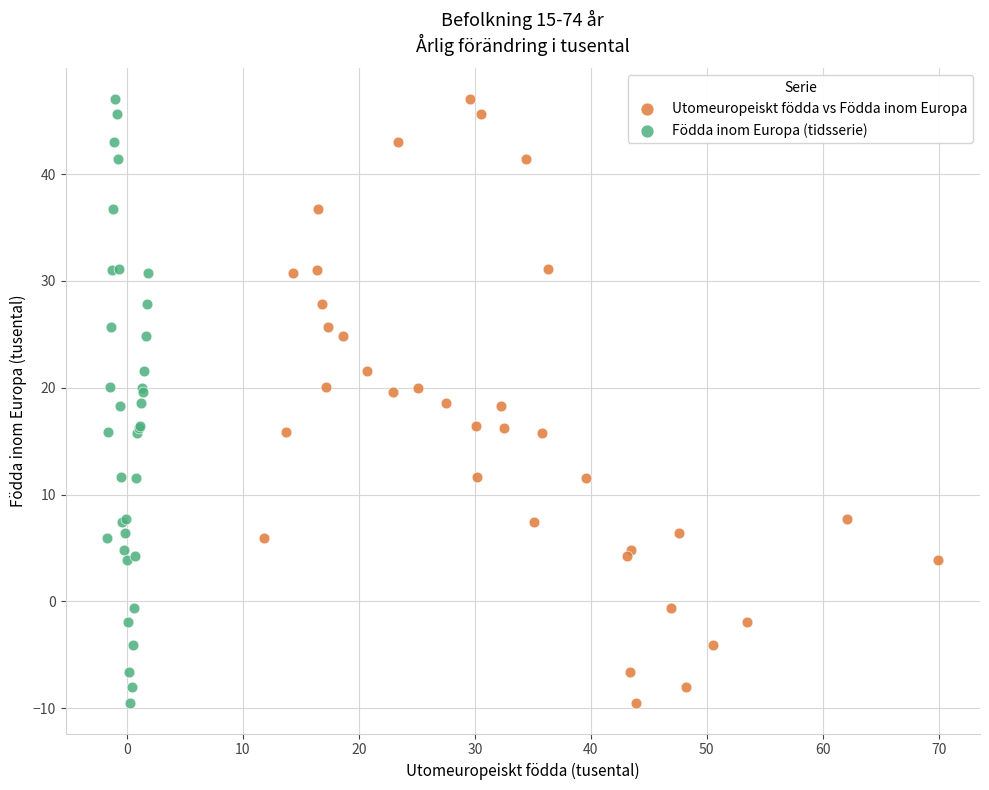

What are all the series names shown in the legend?

Utomeuropeiskt födda vs Födda inom Europa, Födda inom Europa (tidsserie)